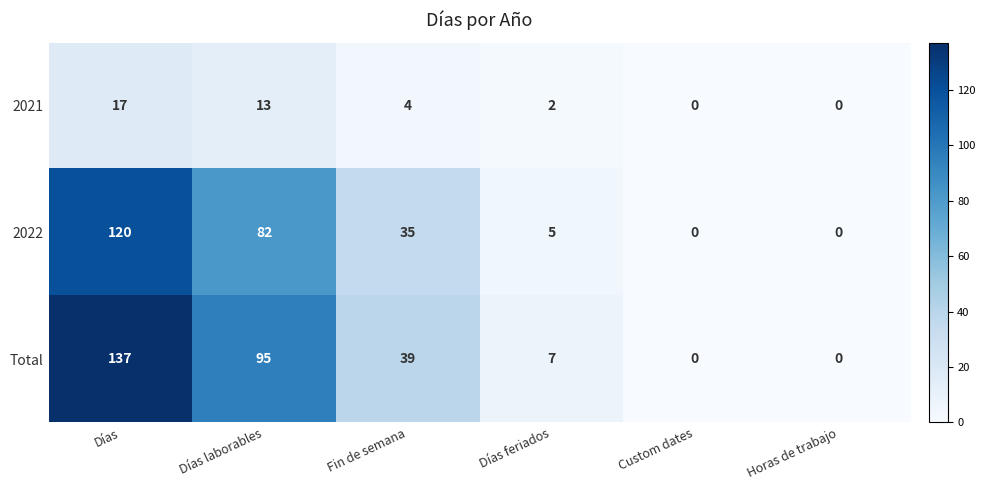

Is it true that 2022 equals 5 at Días feriados?

True